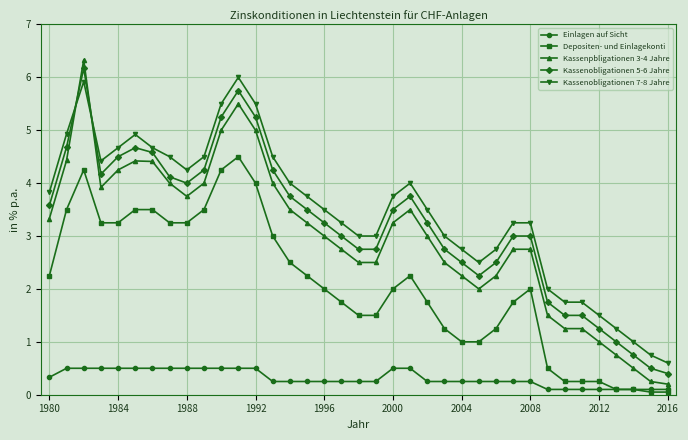

True or false: Einlagen auf Sicht and Kassenobligationen 7-8 Jahre intersect in this chart.

False